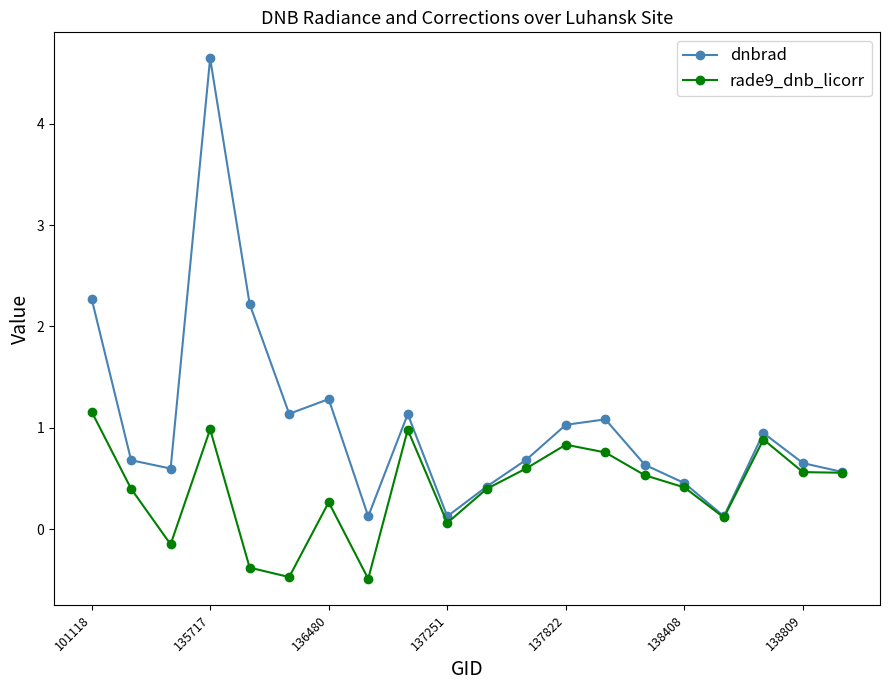

Which series has the largest total across all categories?

dnbrad